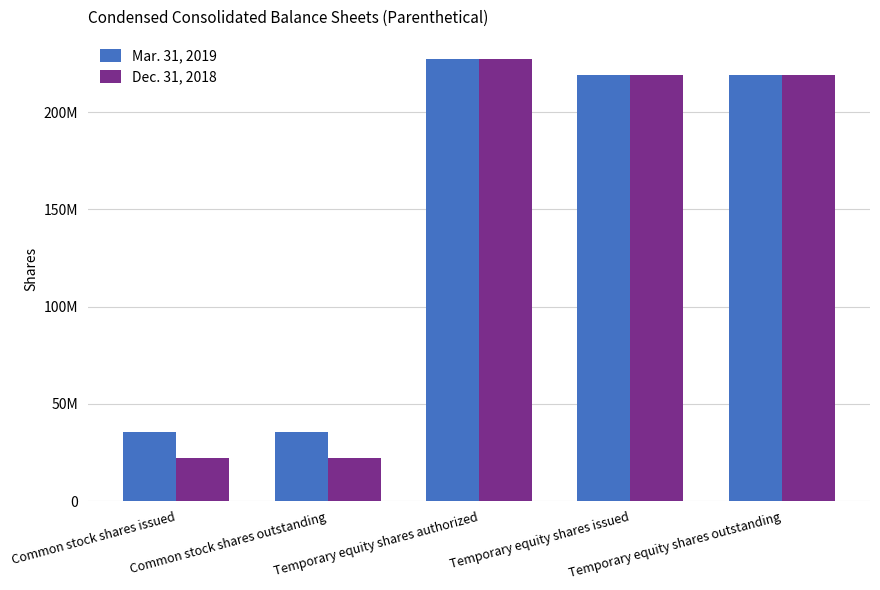

At which label does Dec. 31, 2018 first exceed 219175709?

Temporary equity shares authorized